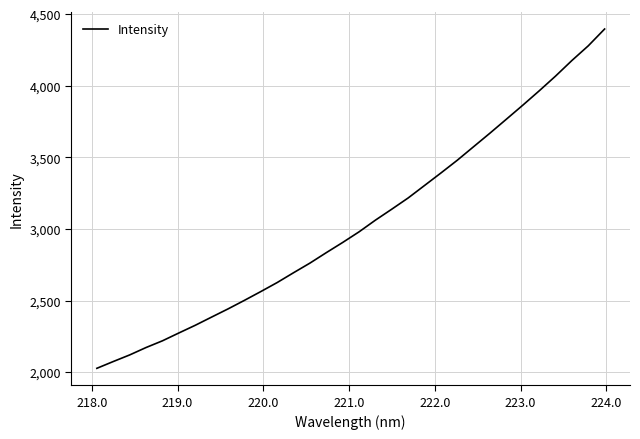

How many lines are shown in the chart?

1